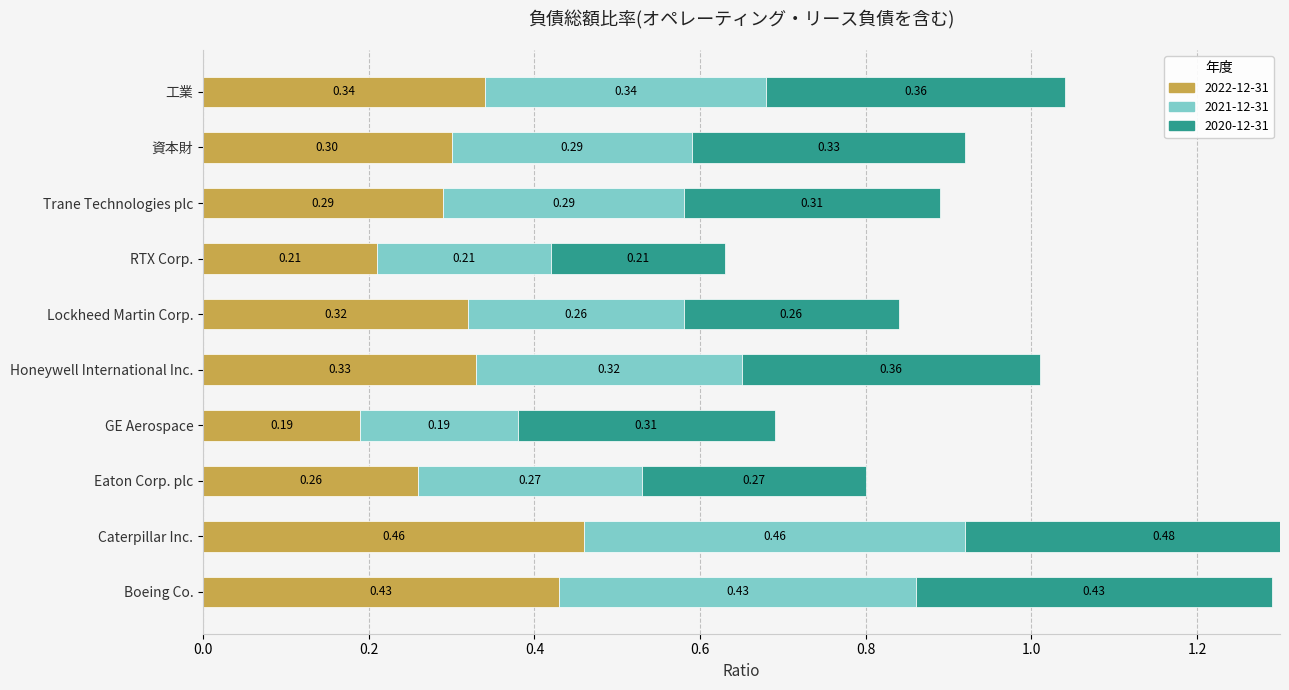

Reading left to right, extract all data points from this chart.

2022-12-31: Boeing Co.=0.4	Caterpillar Inc.=0.5	Eaton Corp. plc=0.3	GE Aerospace=0.2	Honeywell International Inc.=0.3	Lockheed Martin Corp.=0.3	RTX Corp.=0.2	Trane Technologies plc=0.3	資本財=0.3	工業=0.3
2021-12-31: Boeing Co.=0.4	Caterpillar Inc.=0.5	Eaton Corp. plc=0.3	GE Aerospace=0.2	Honeywell International Inc.=0.3	Lockheed Martin Corp.=0.3	RTX Corp.=0.2	Trane Technologies plc=0.3	資本財=0.3	工業=0.3
2020-12-31: Boeing Co.=0.4	Caterpillar Inc.=0.5	Eaton Corp. plc=0.3	GE Aerospace=0.3	Honeywell International Inc.=0.4	Lockheed Martin Corp.=0.3	RTX Corp.=0.2	Trane Technologies plc=0.3	資本財=0.3	工業=0.4